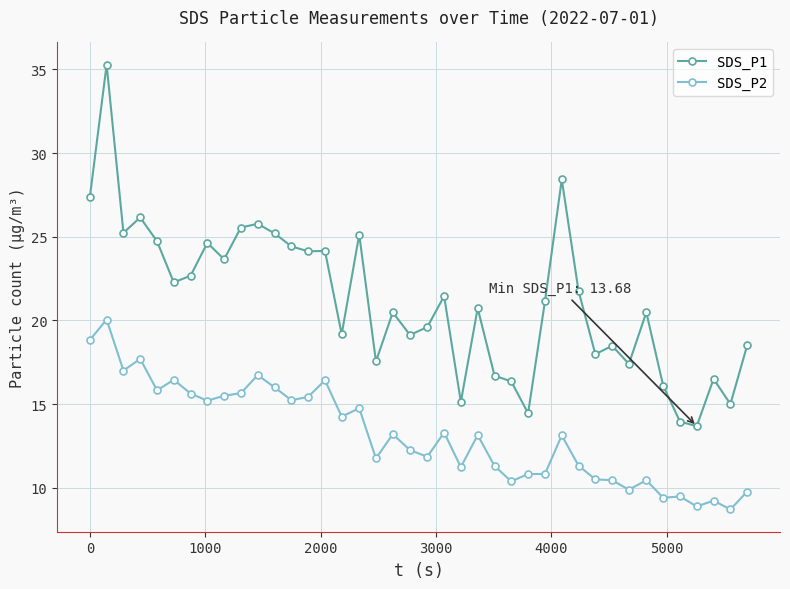

Does the chart have visible grid lines?

Yes